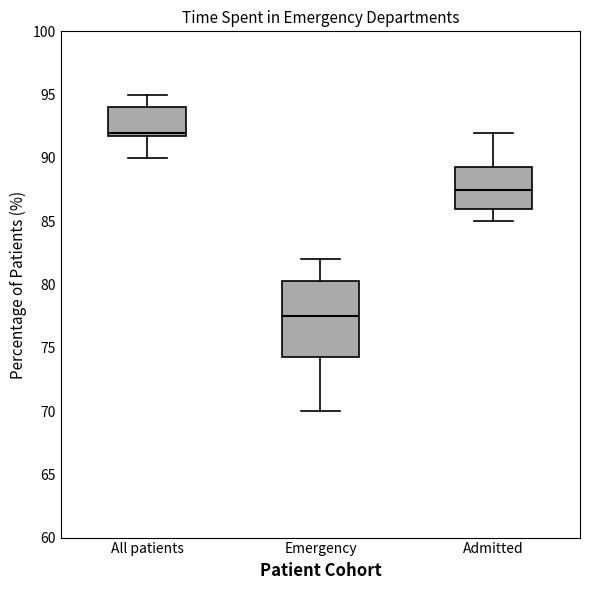

Where does the lower whisker of the box for All patients end on the y-axis? The values are not printed on the chart, so give them approximately, as read against the axis.

90.0